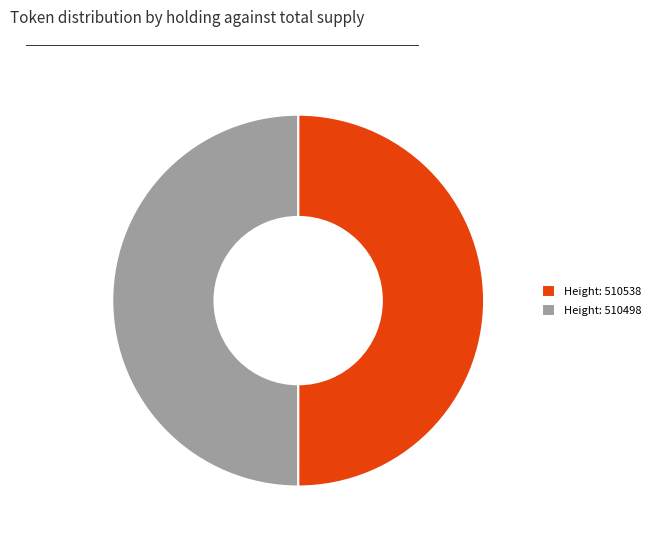

Combined, do Height: 510498 and Height: 510538 account for over 50%?

Yes